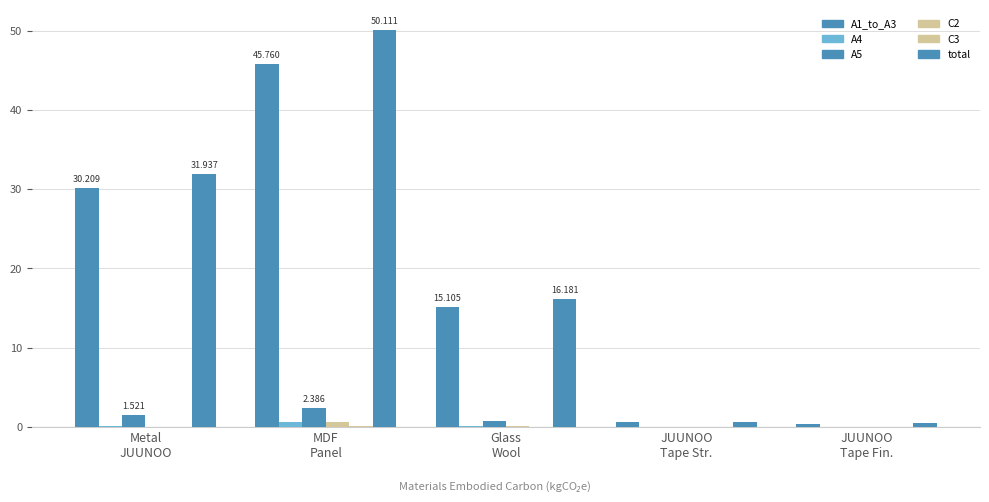

How many series are shown in this chart?

6